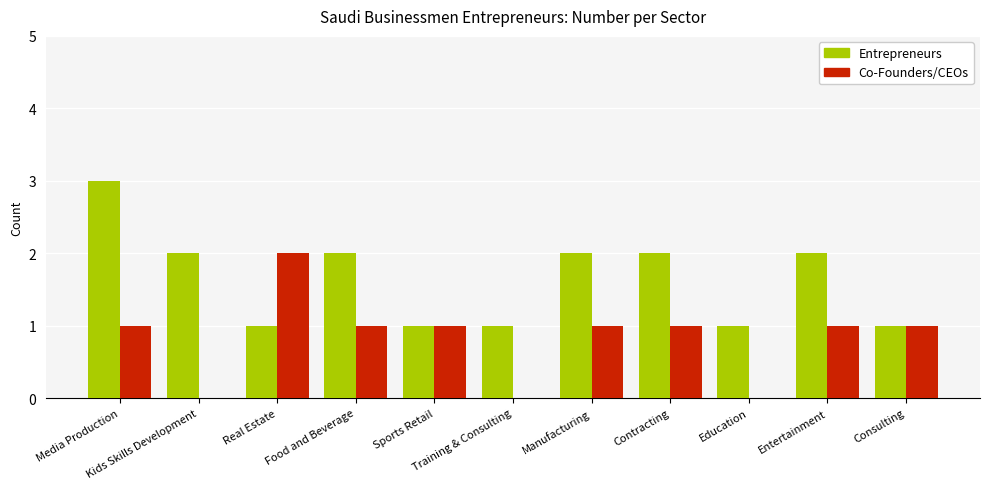

How many groups of bars are there?

11